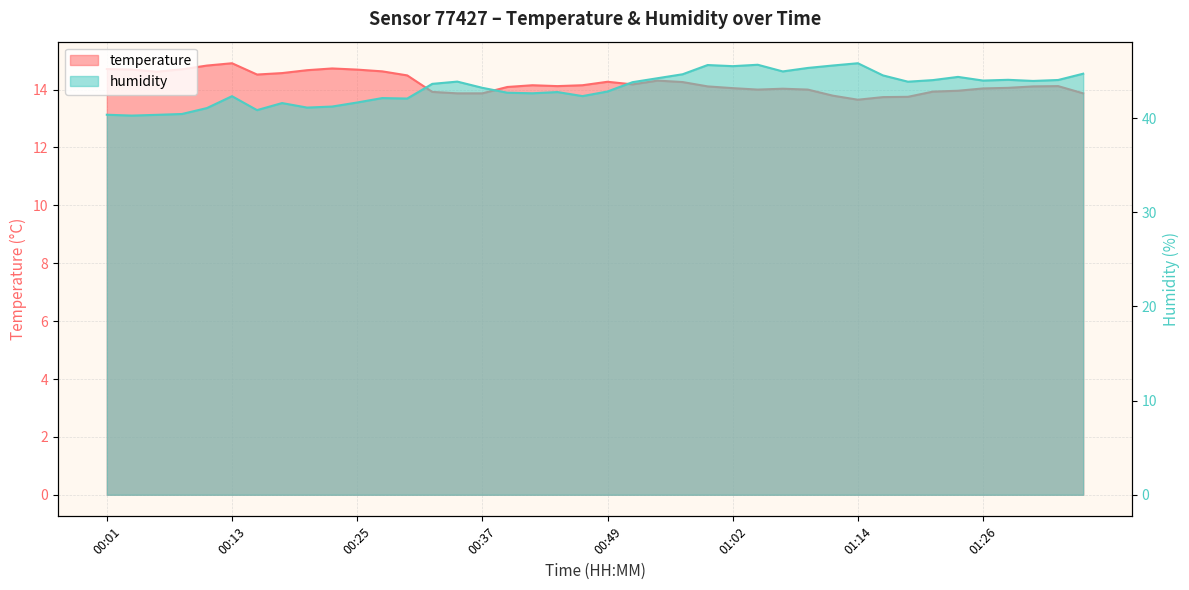

Reading left to right, extract all data points from this chart.

temperature: 14.7	14.7	14.6	14.7	14.8	14.9	14.5	14.6	14.7	14.7	14.7	14.6	14.5	13.9	13.9	13.9	14.1	14.2	14.1	14.2	14.3	14.2	14.3	14.3	14.1	14.1	14.0	14.0	14.0	13.8	13.7	13.7	13.8	13.9	14.0	14.0	14.1	14.1	14.1	13.9
humidity: 40.4	40.3	40.4	40.5	41.1	42.3	40.9	41.6	41.1	41.2	41.7	42.1	42.1	43.6	43.9	43.2	42.7	42.6	42.8	42.4	42.8	43.8	44.2	44.7	45.6	45.5	45.7	45.0	45.3	45.6	45.8	44.5	43.9	44.0	44.4	44.0	44.1	44.0	44.1	44.7